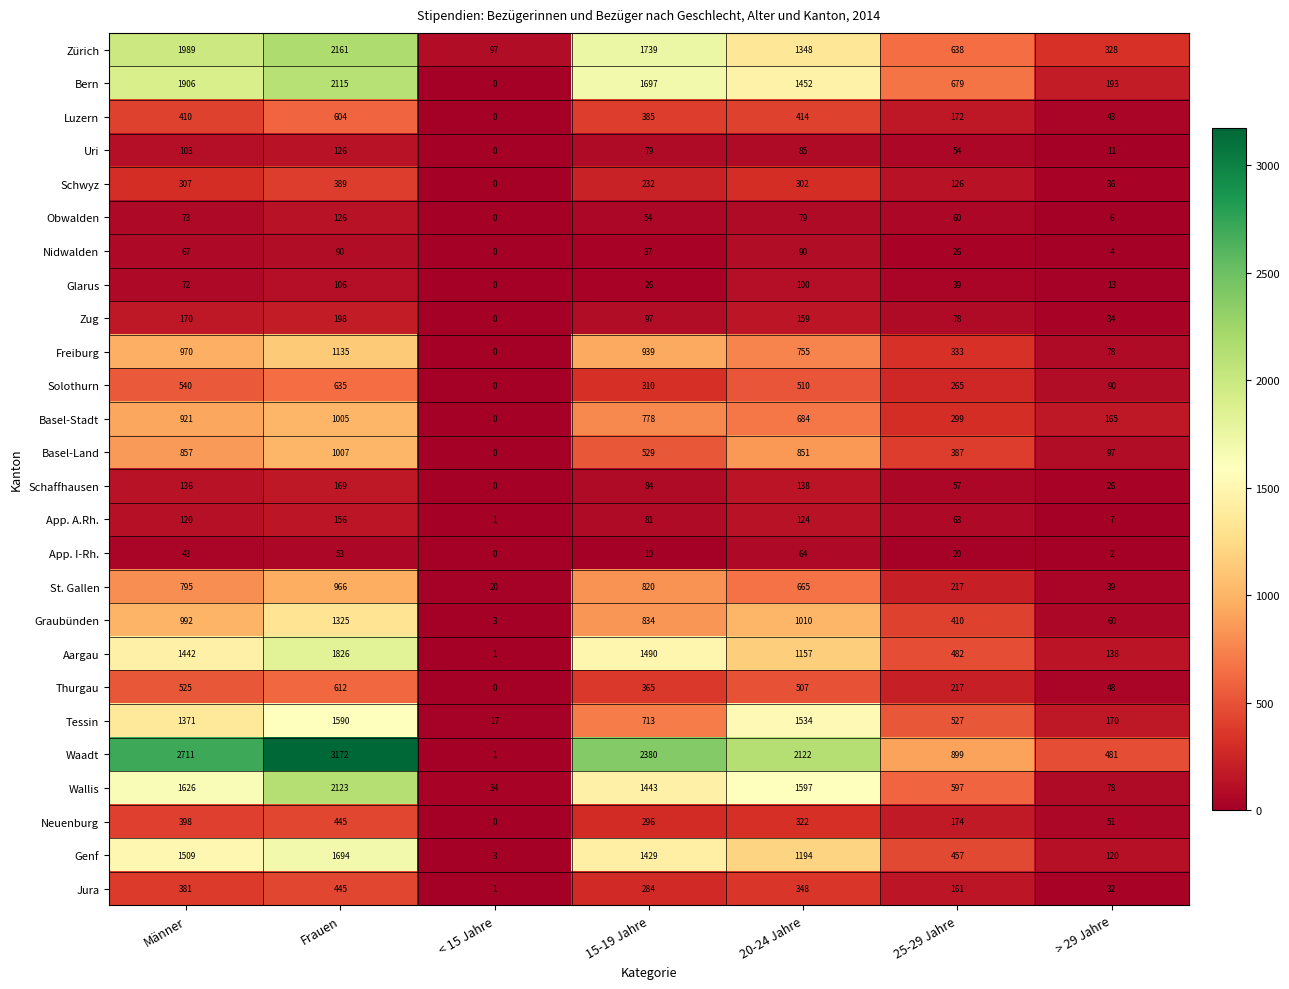

What is the average value of the Genf series?

915